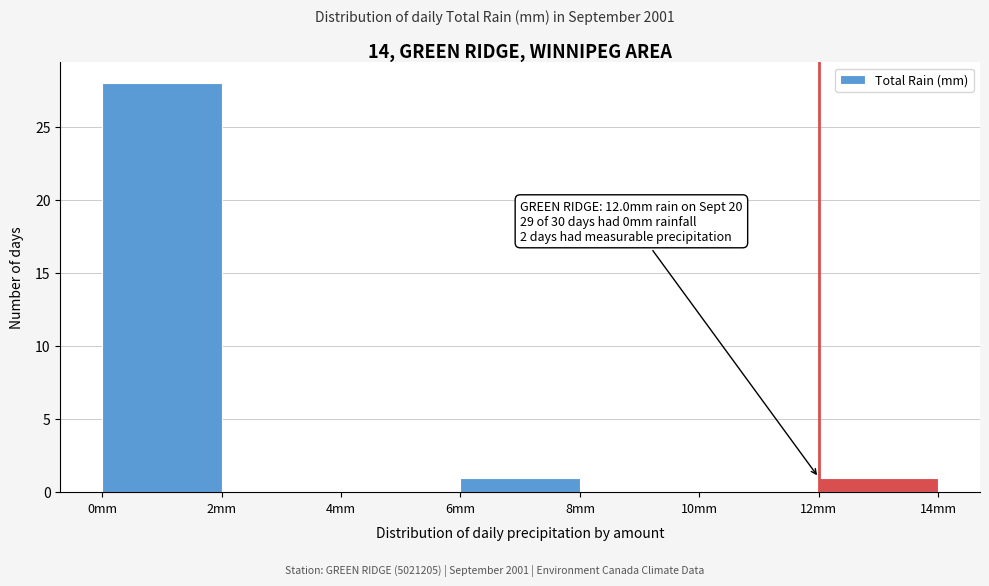

Over which range of the x-axis is the bar tallest?

0 to 2